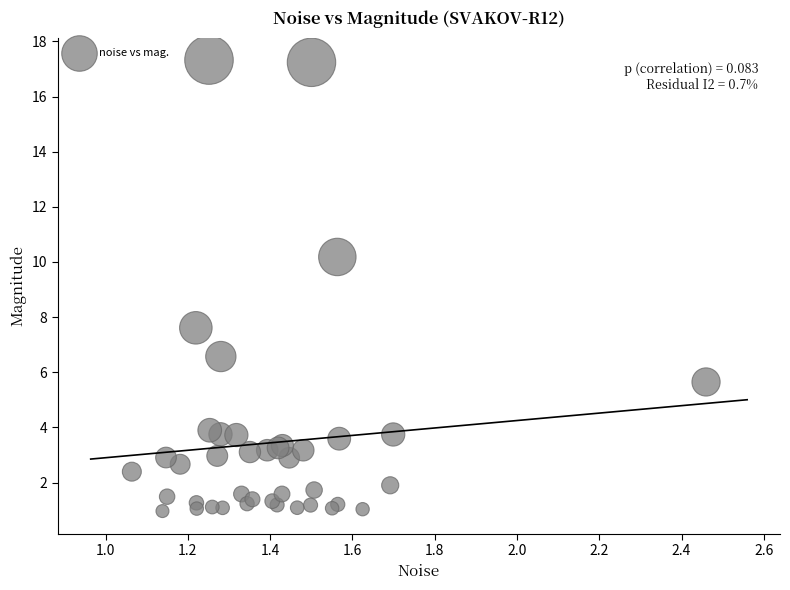

What Y value in the scatter plot is closest to 9?

10.2